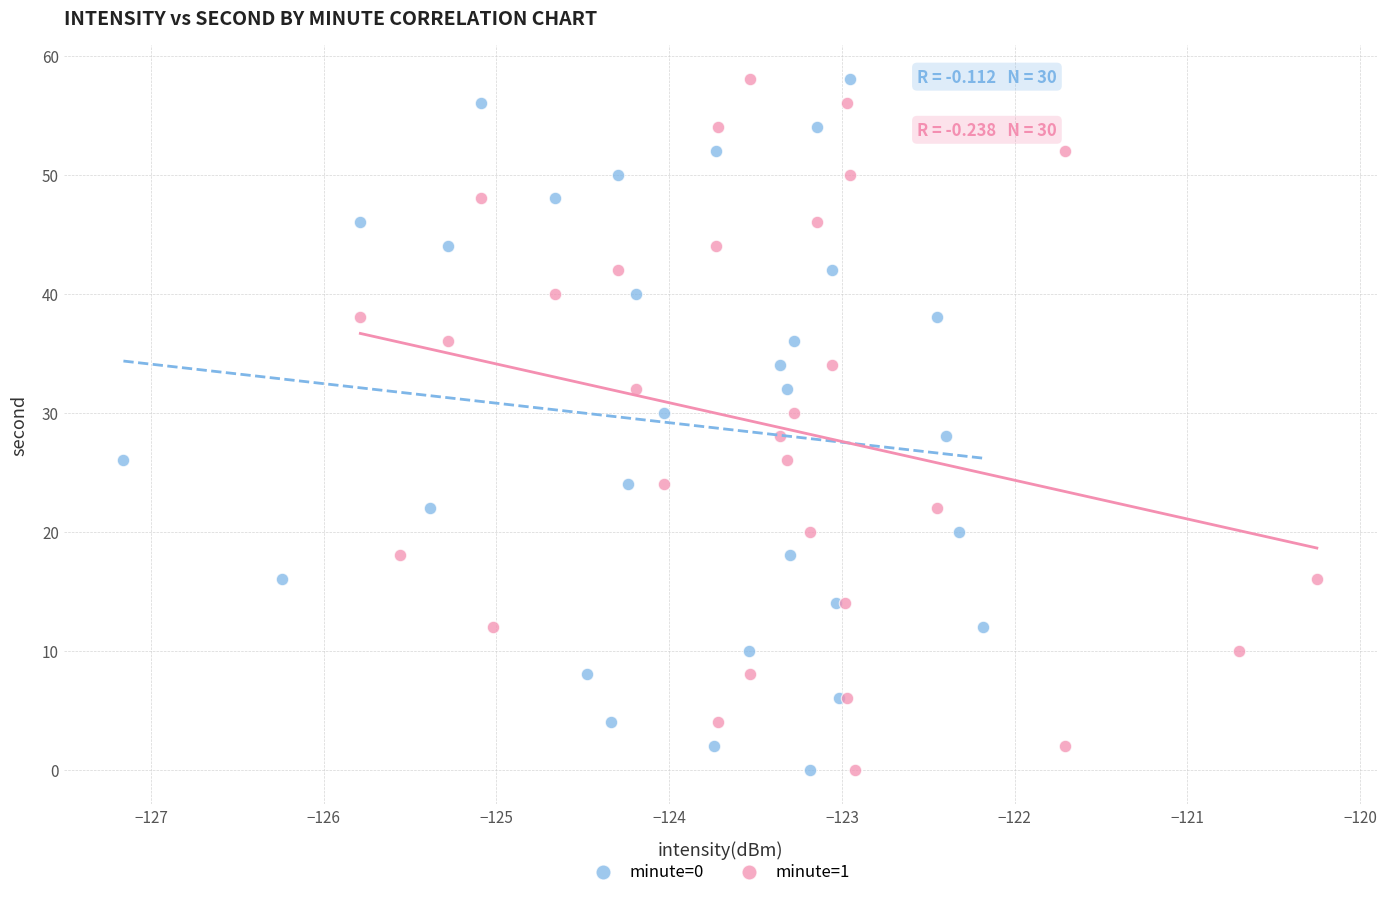

What are all the series names shown in the legend?

minute=0, minute=1